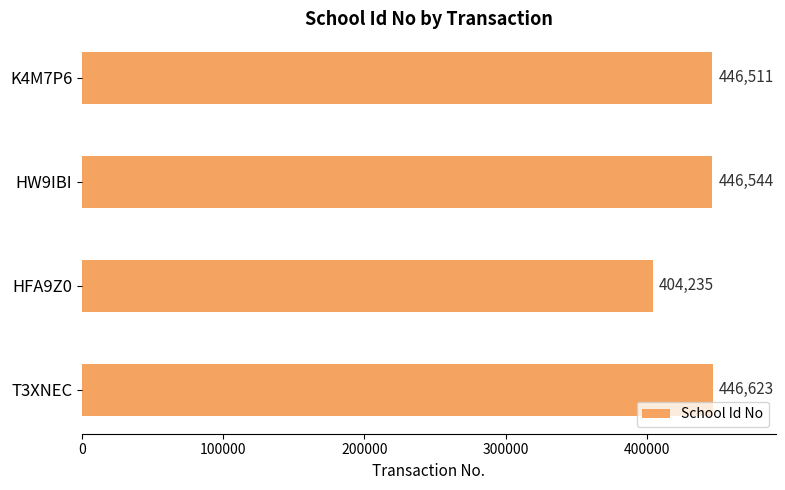

Rank the categories by value from lowest to highest.

HFA9Z0, K4M7P6, HW9IBI, T3XNEC